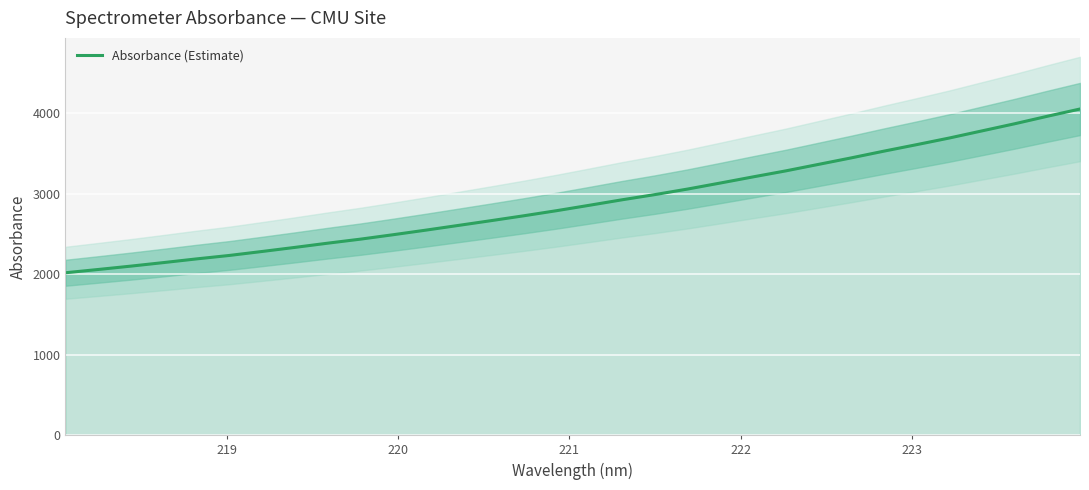

What is the value of the 10th point from the left?

2435.6